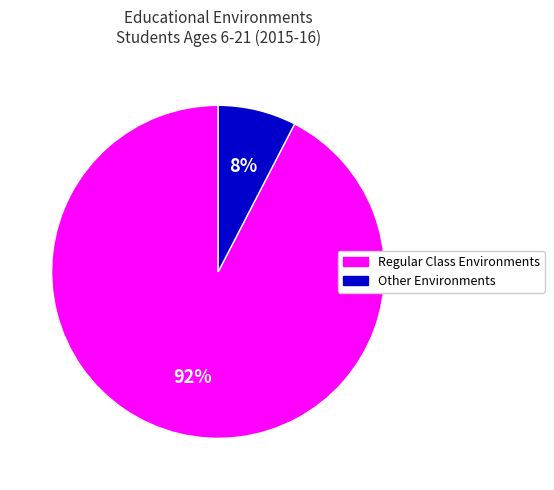

How many slices are in this pie chart?

2